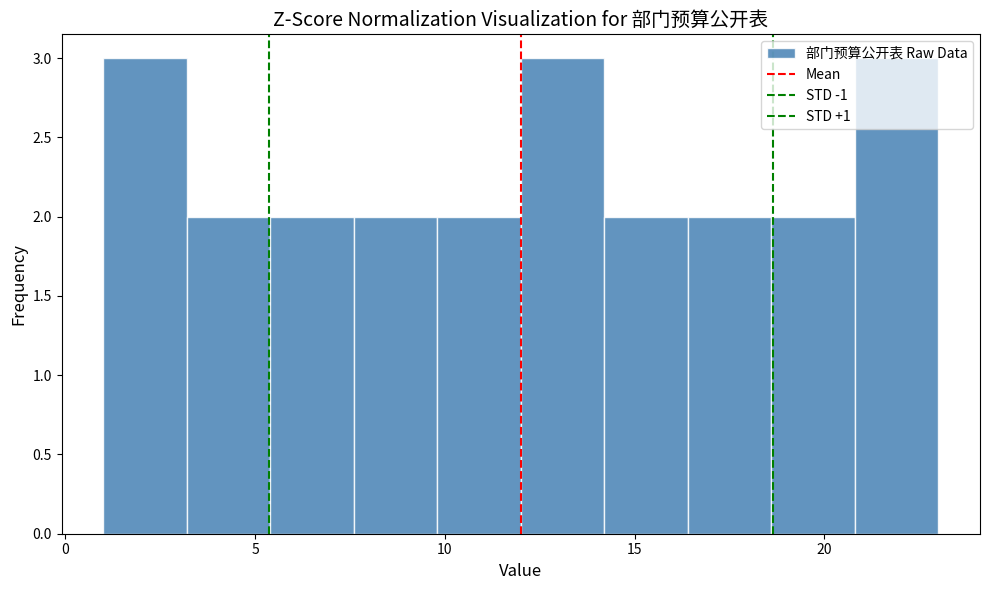

Reading left to right, list every bar in this chart as the range it spans on the x-axis followed by its height. Neither the bar edges nor the heights are printed on the chart, so give them approximately, as read against the axes.

1.0 to 3.2: 3
3.2 to 5.4: 2
5.4 to 7.6: 2
7.6 to 9.8: 2
9.8 to 12.0: 2
12.0 to 14.2: 3
14.2 to 16.4: 2
16.4 to 18.6: 2
18.6 to 20.8: 2
20.8 to 23.0: 3